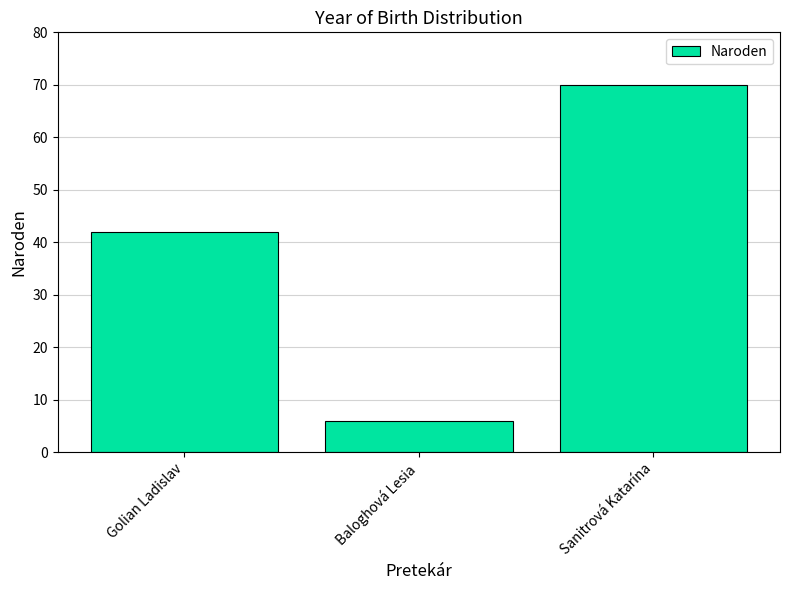

How many values are below 42?

1